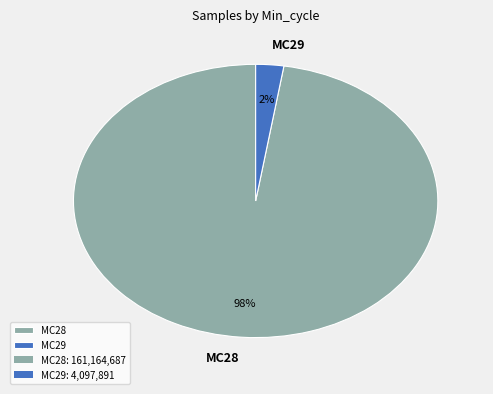

Count the number of slices in the pie.

2